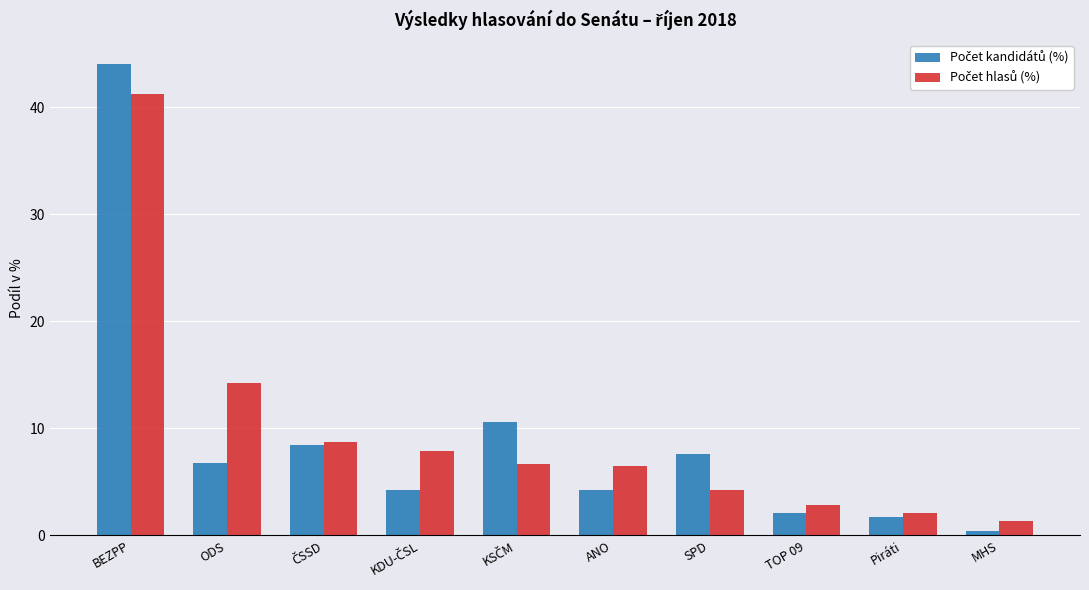

At which category is the sum across all series the highest?

BEZPP